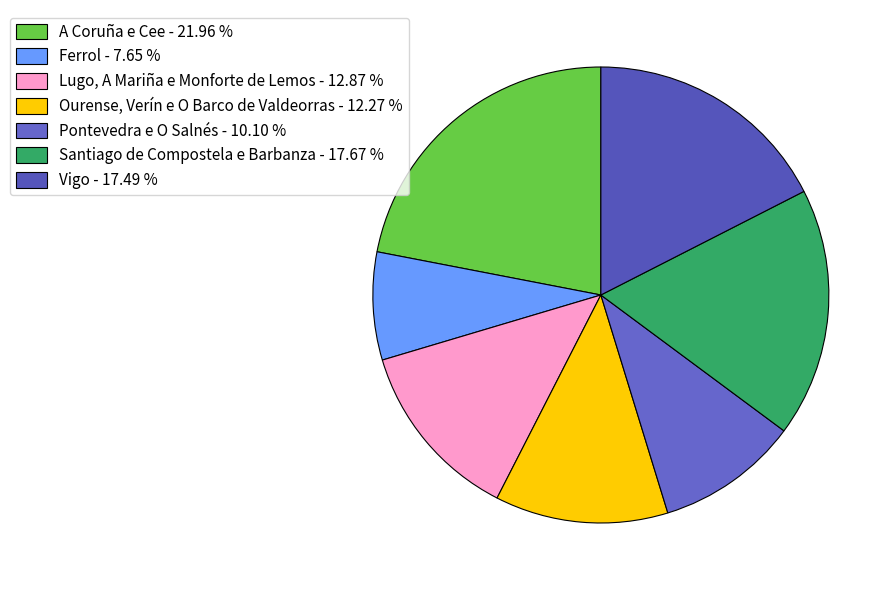

What is the ratio of the value at Pontevedra e O Salnés to the value at Ferrol?

1.3